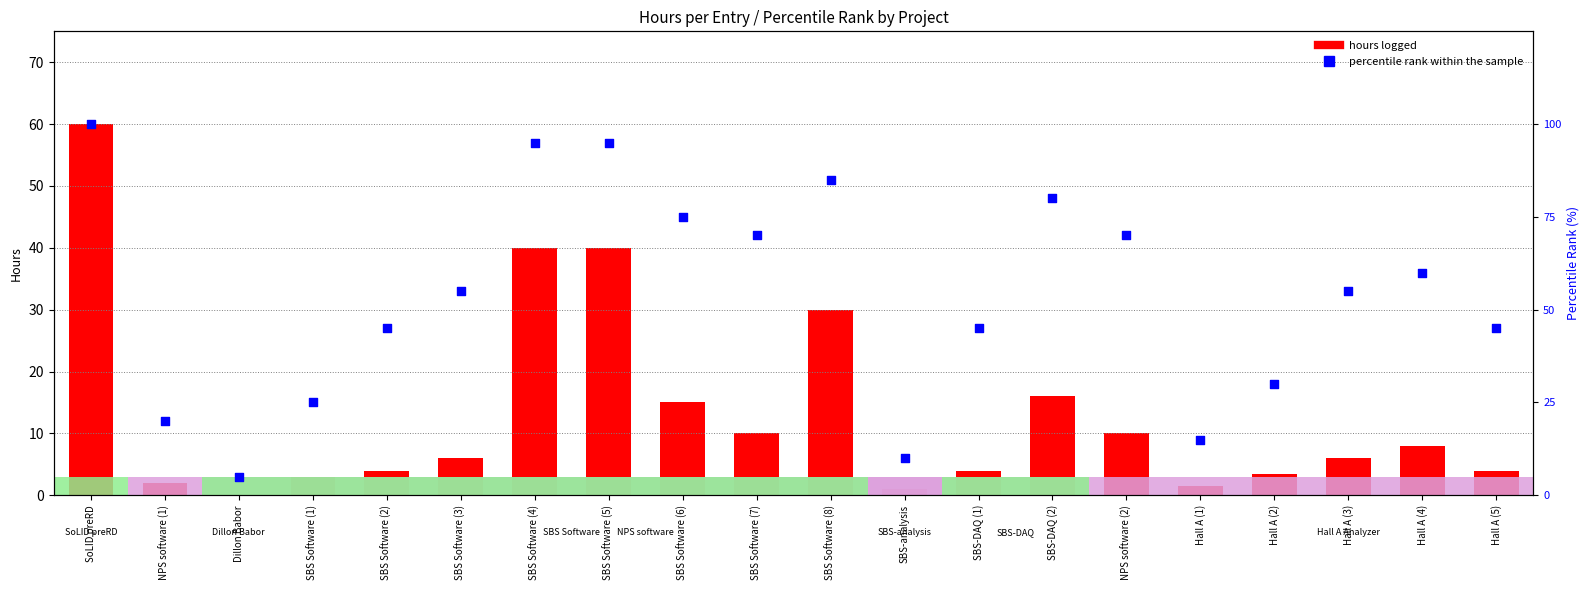

At which category is the sum across all series the highest?

SoLID preRD